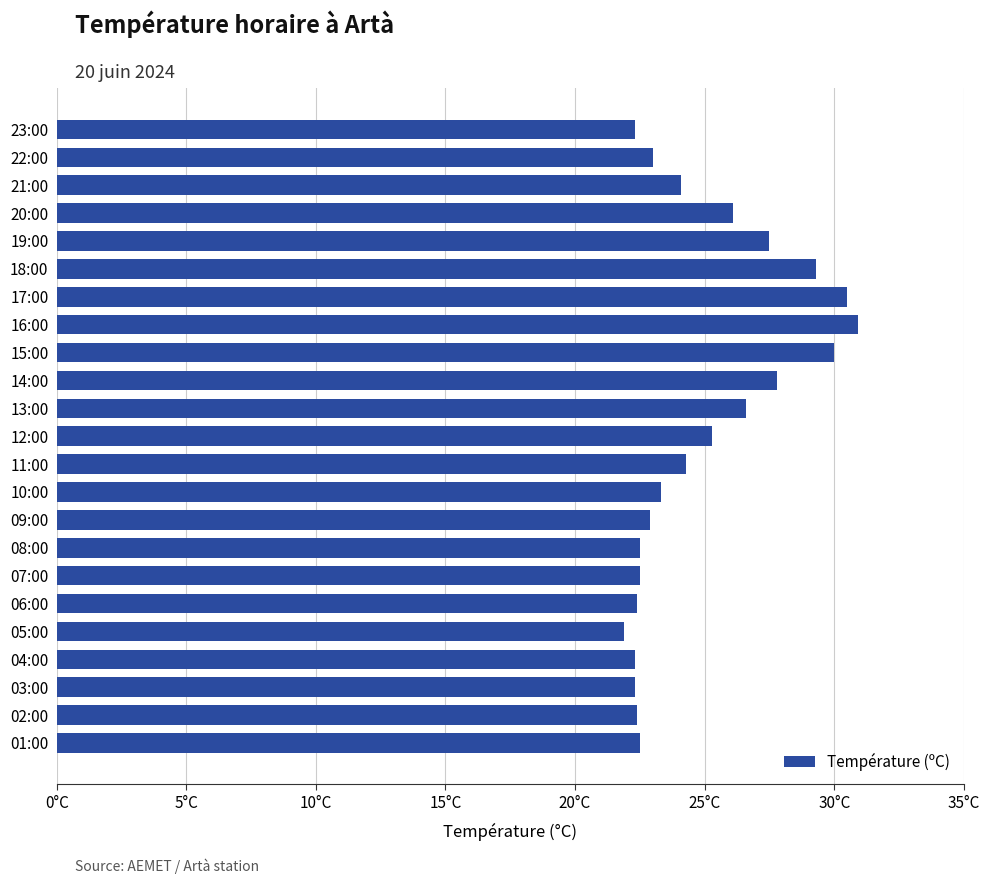

Are the bars horizontal?

Yes